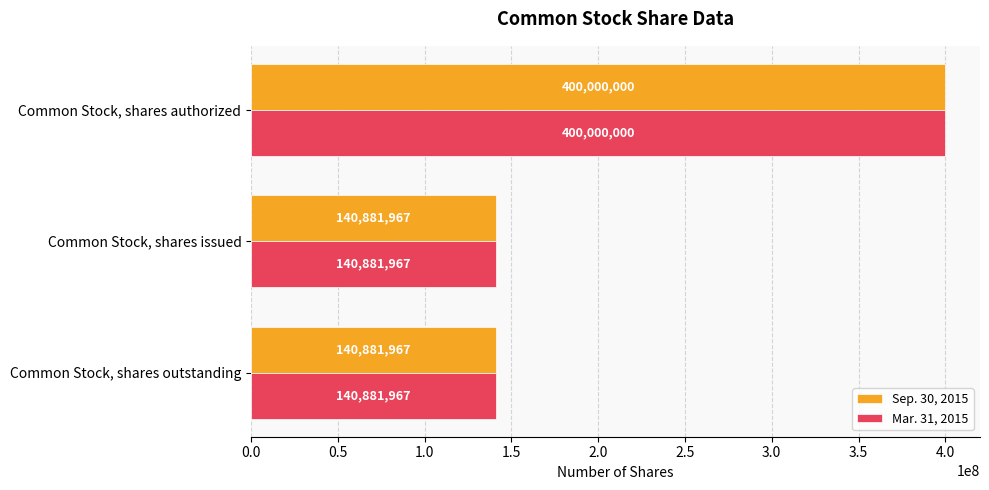

What is the maximum value shown in the chart?

400000000